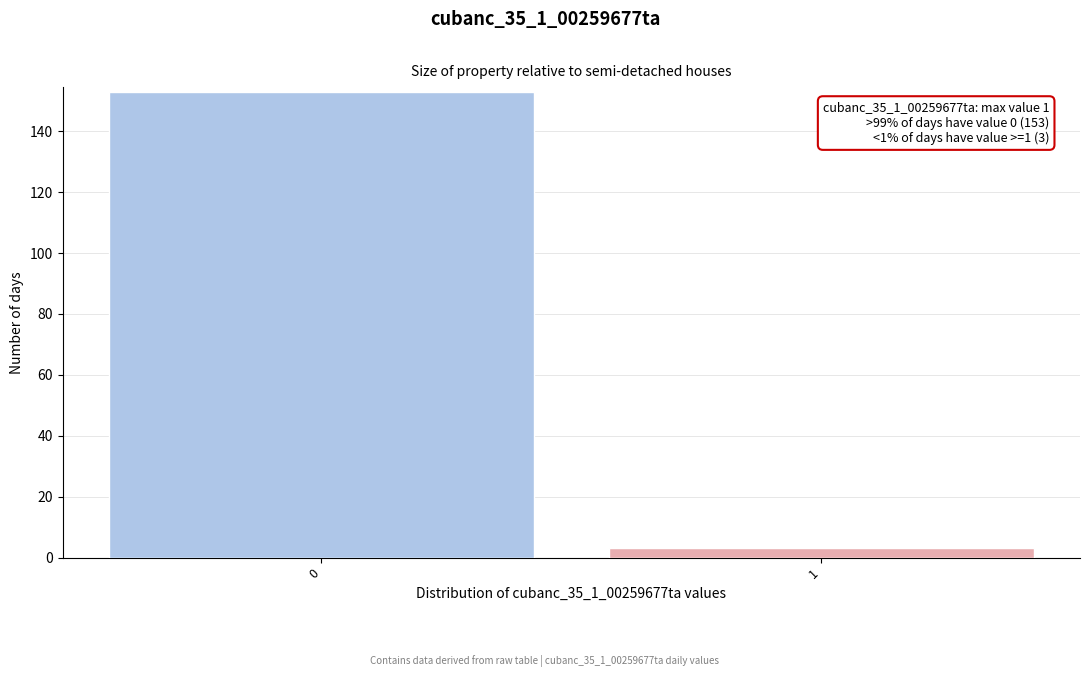

Reading left to right, extract all data points from this chart.

153	3